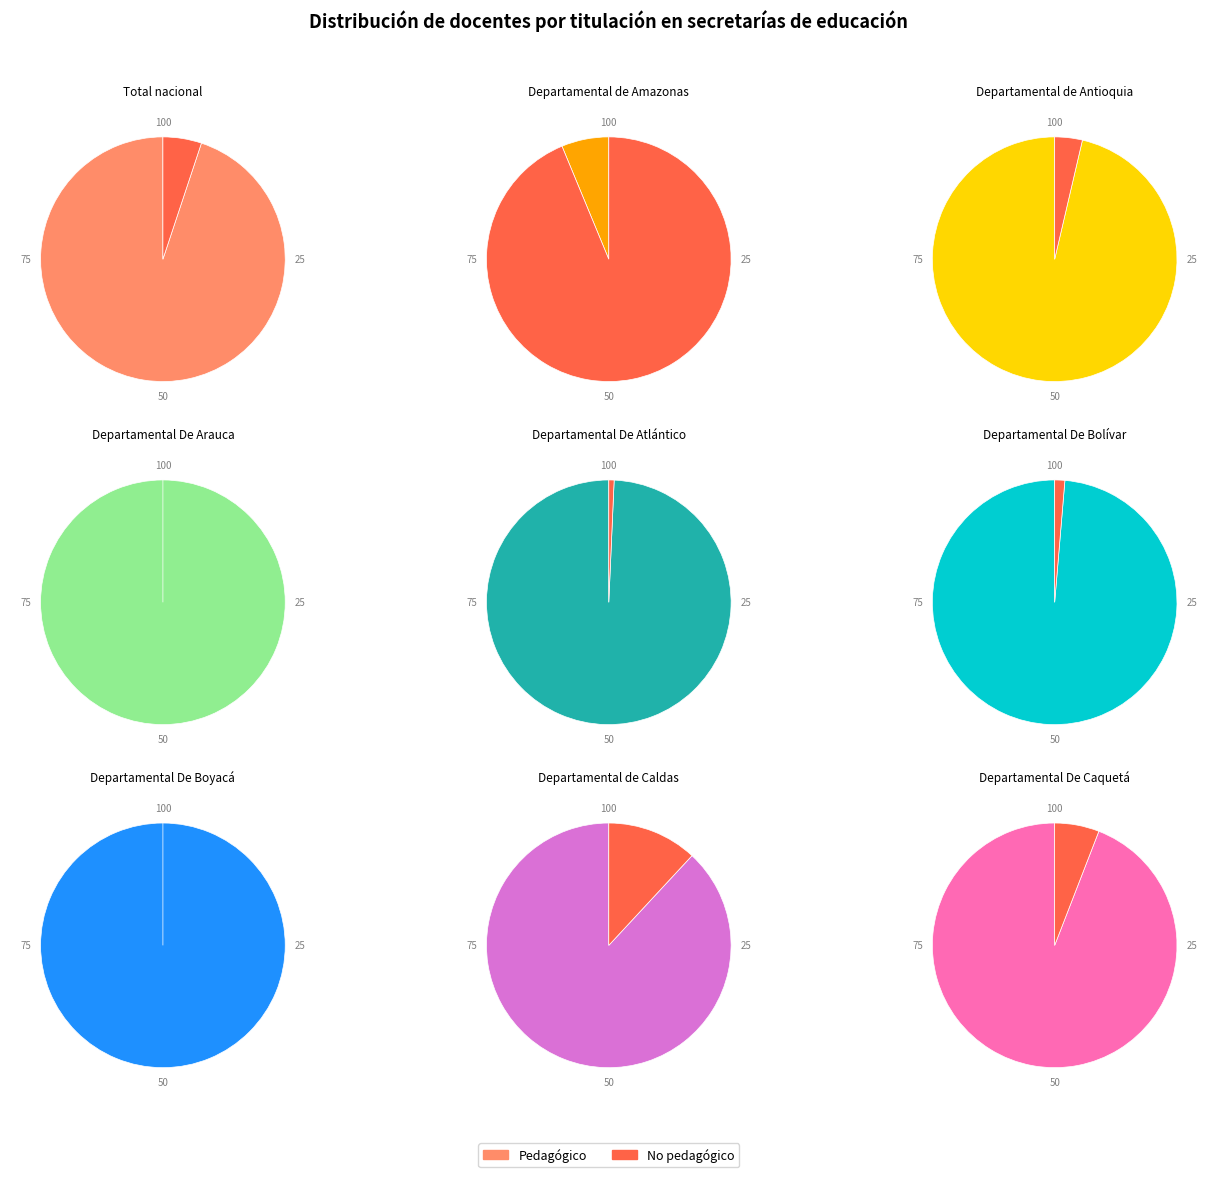

Which category has the smallest portion of the pie?

Departamental De Arauca